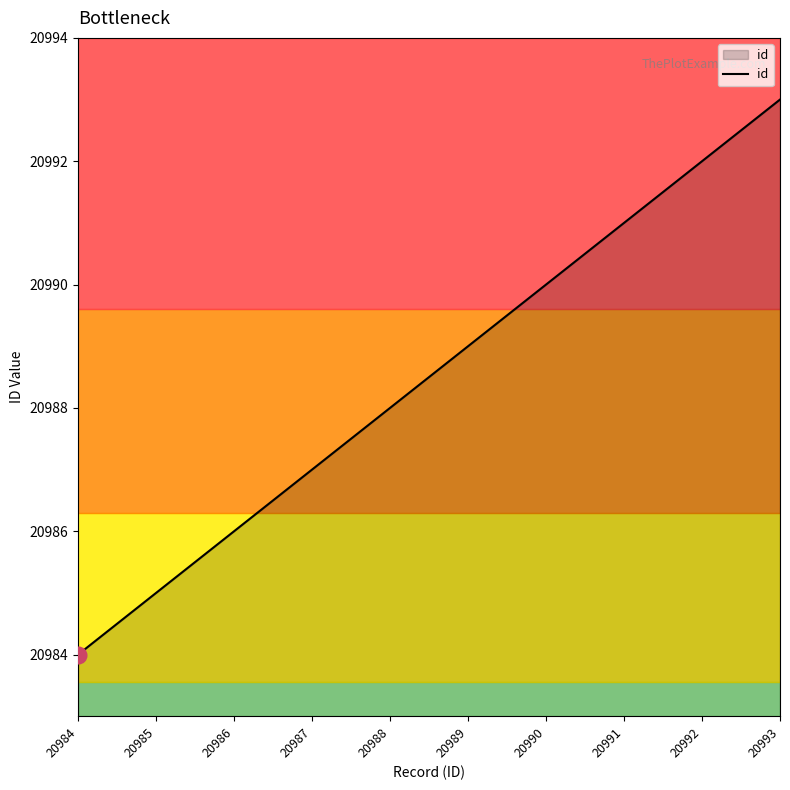

What is the difference between the second highest and second lowest values?

7